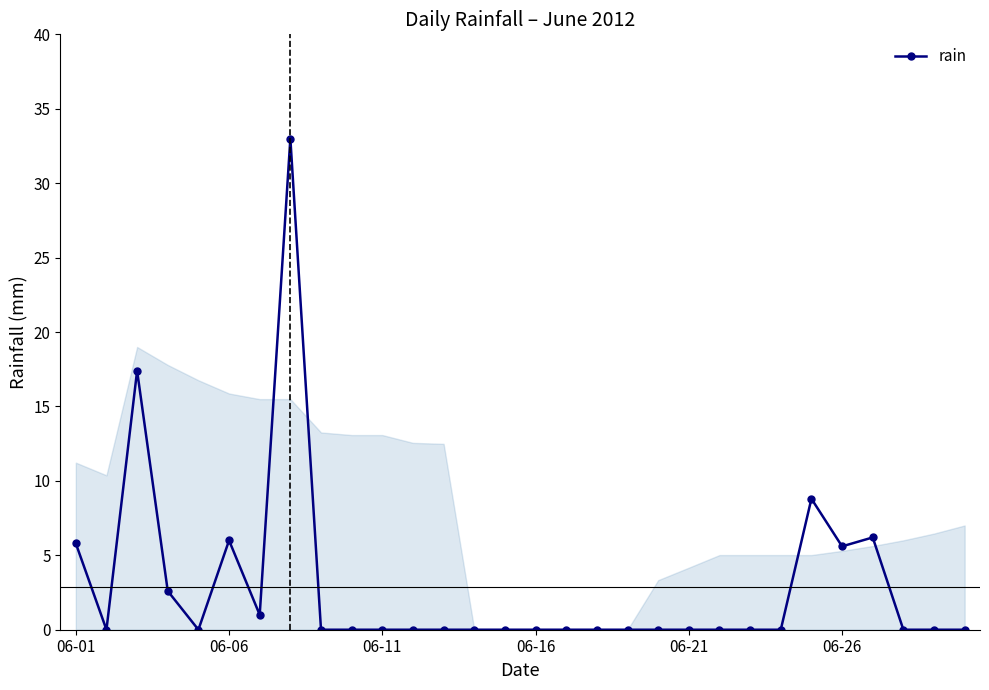

True or false: the data has more than 1 interior local peaks.

True